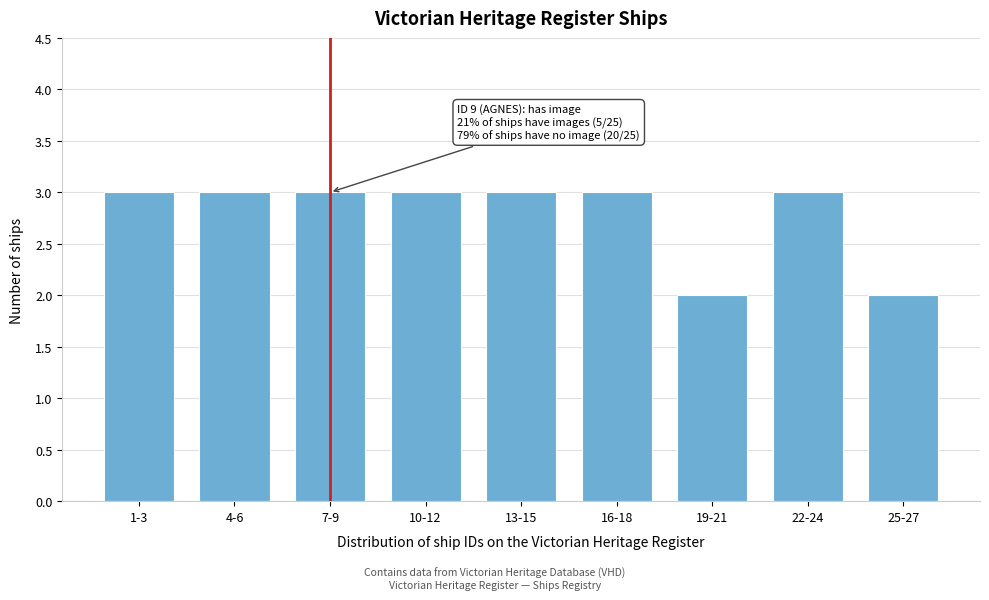

Reading left to right, transcribe all the data shown in this chart.

3	3	3	3	3	3	2	3	2